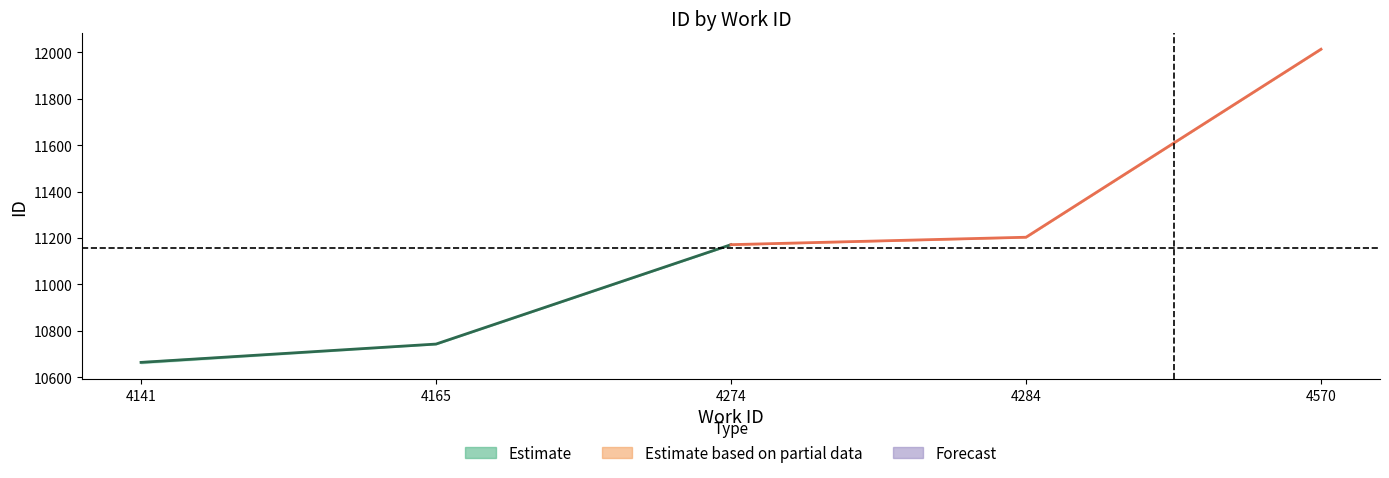

What is the maximum value shown in the chart?

12014